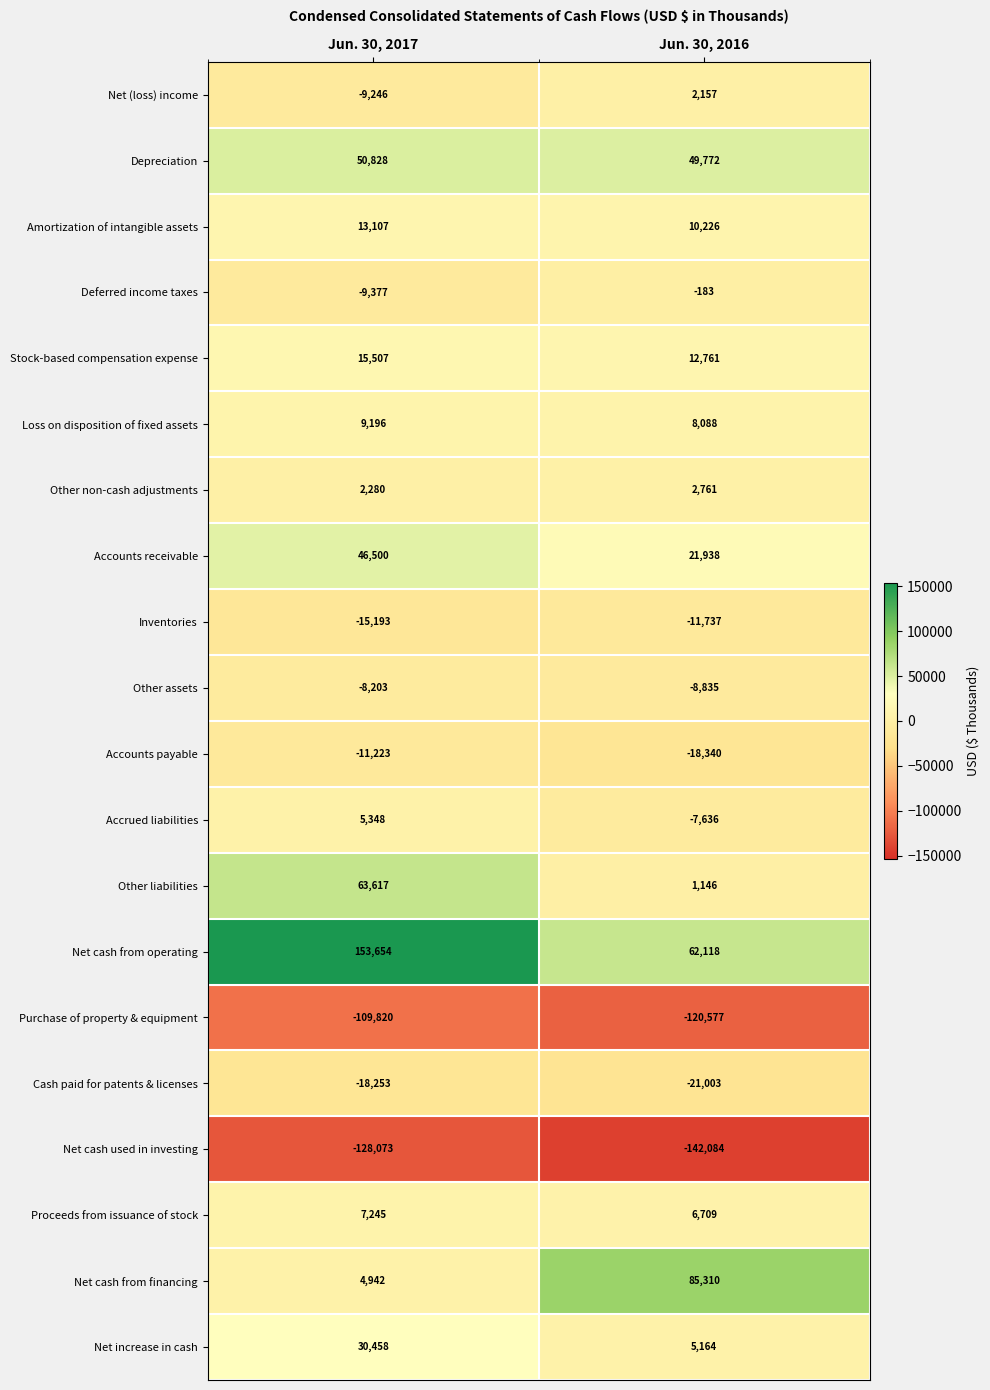

At which label is Deferred income taxes closest to -4780?

Jun. 30, 2017